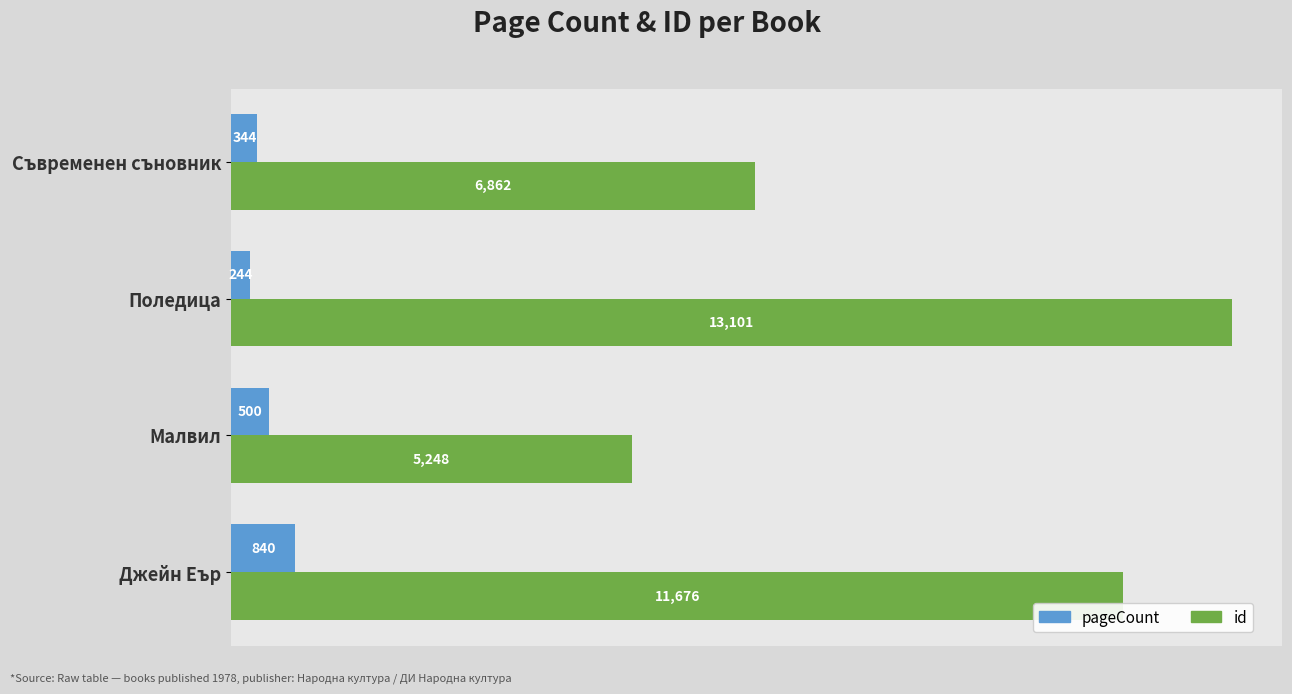

What is the spread (max minus min) of values at Съвременен съновник?

6518